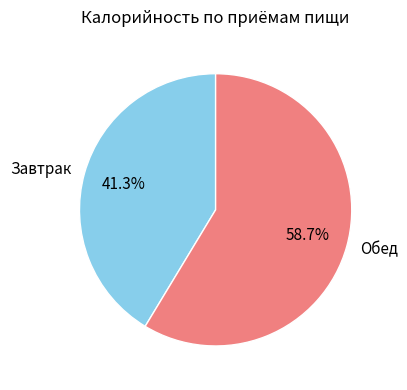

Rank the categories by value from highest to lowest.

Обед, Завтрак